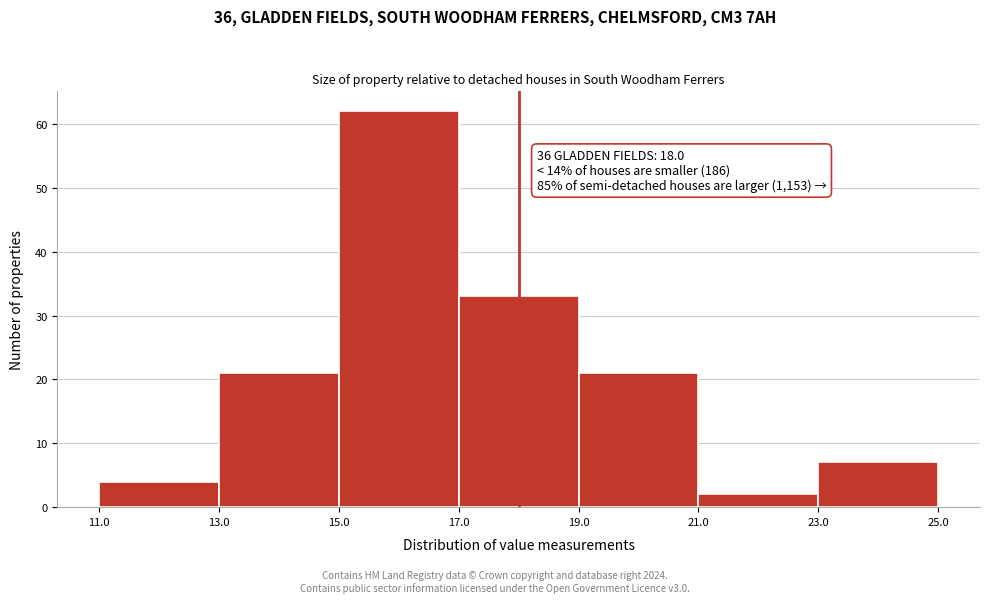

Which range on the x-axis has the tallest bar?

15.0 to 17.0